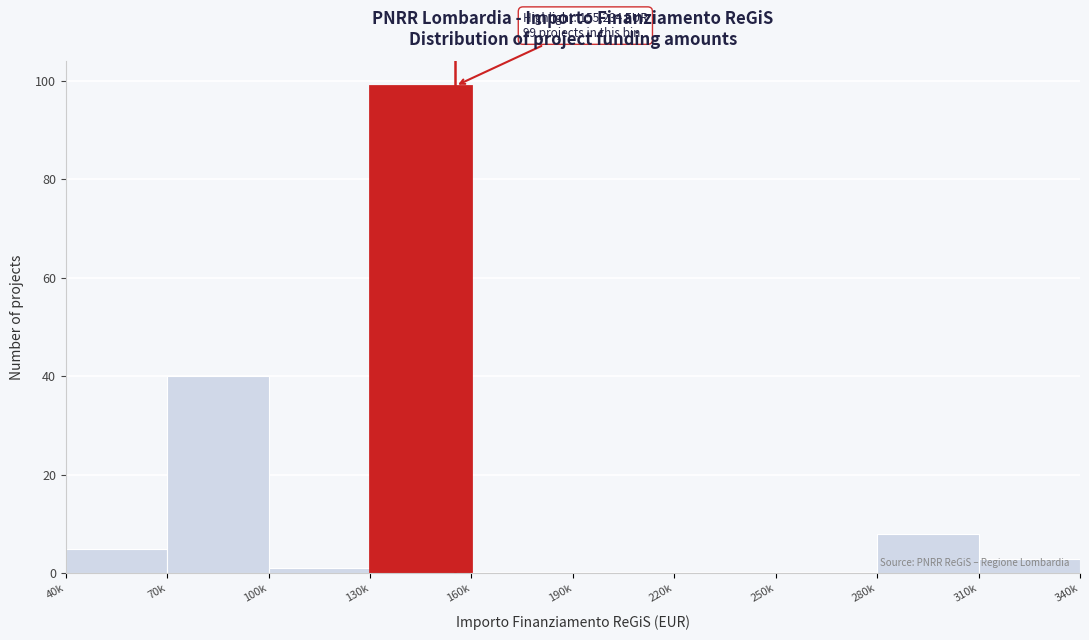

Where is the data nearest to the value 49?

70k